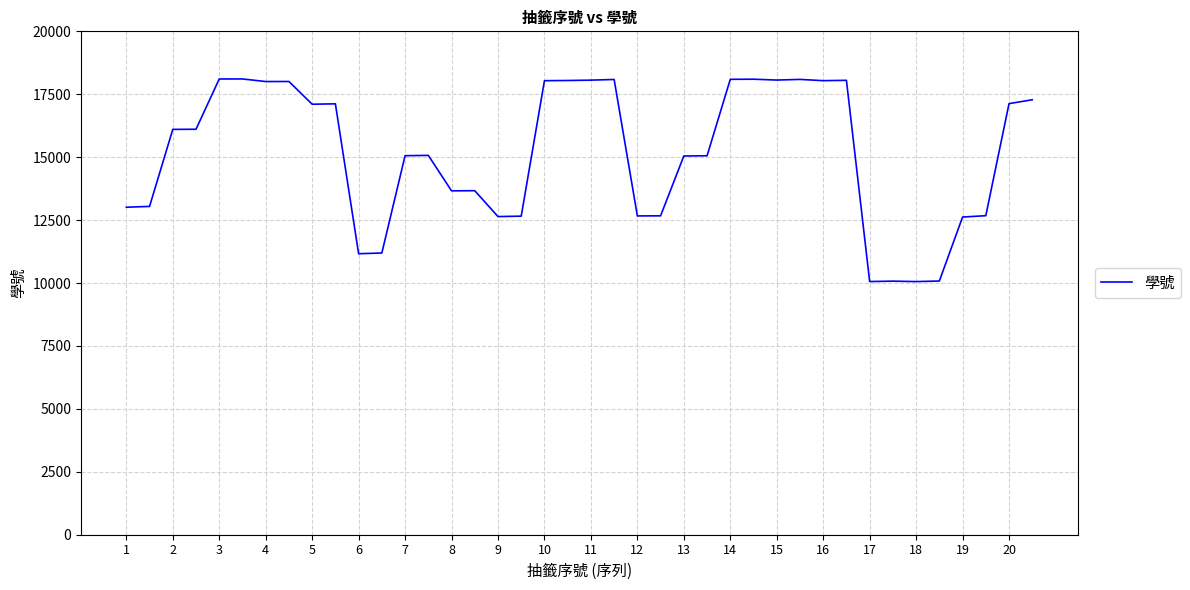

How many lines are shown in the chart?

1